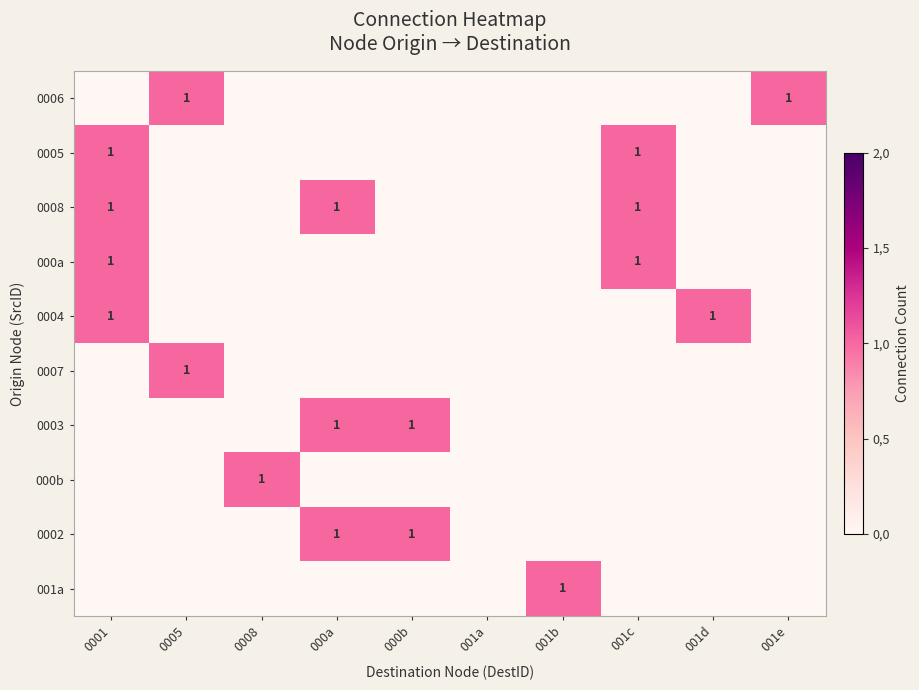

Which category has the highest value across all series?

0005